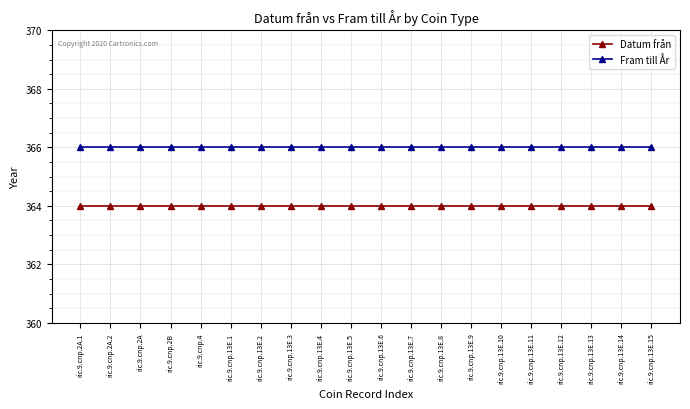

What is the maximum value for Datum från?

364